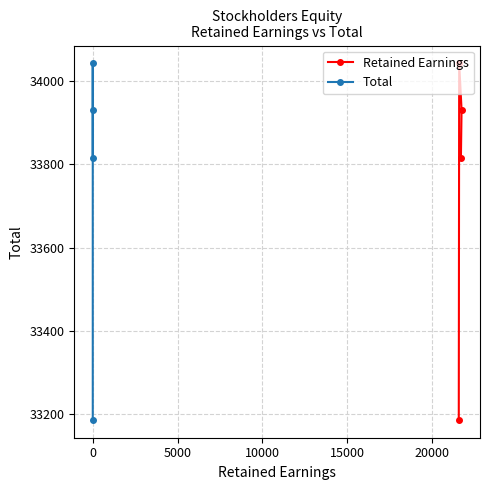

True or false: Total and Retained Earnings cross at least once.

False